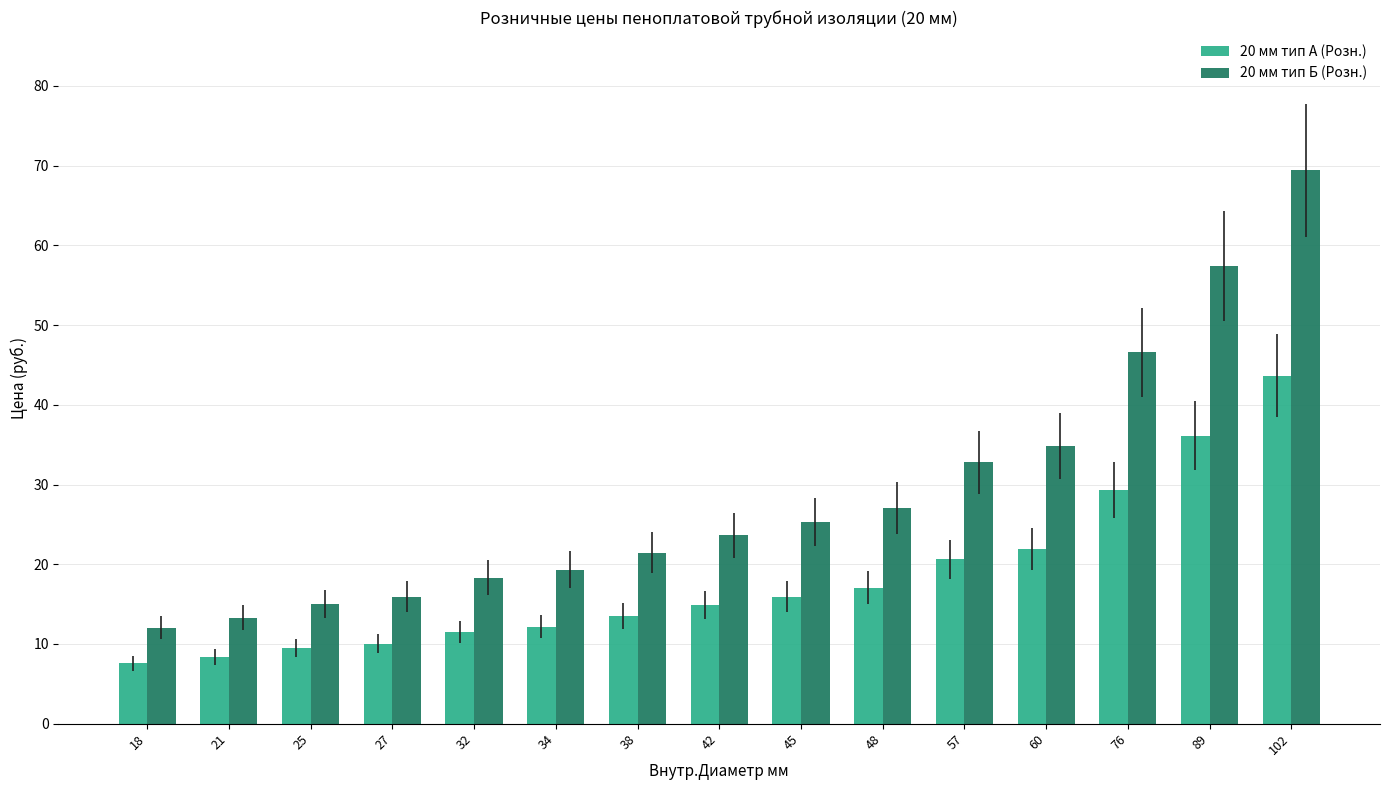

Does the chart contain stacked bars?

No